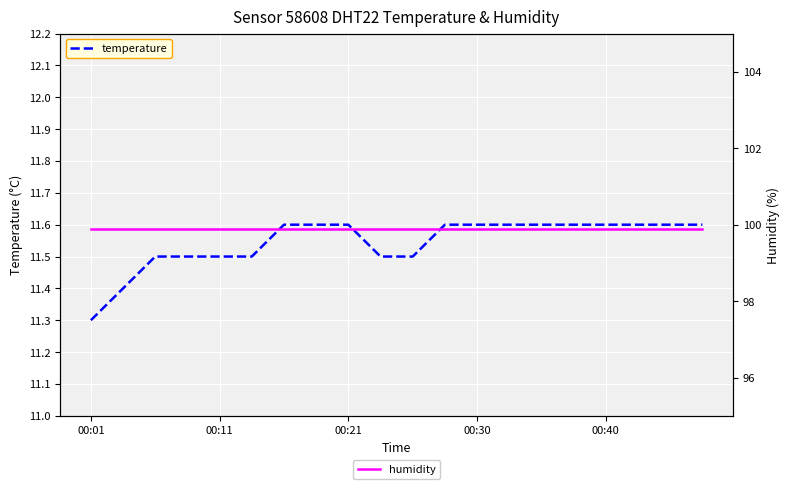

Which series has the largest total across all categories?

humidity